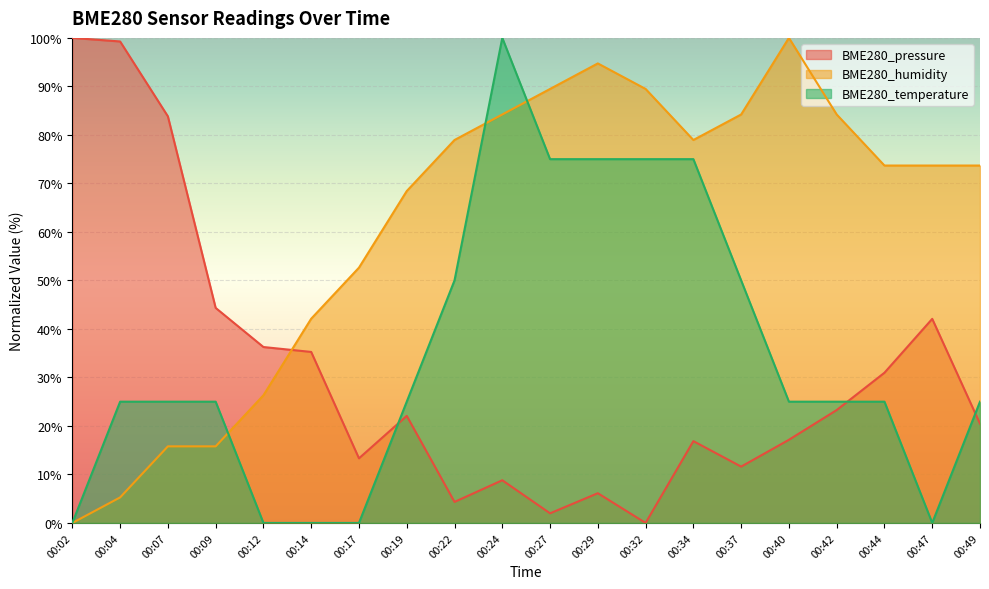

Where is BME280_pressure nearest to the value 50?

00:09